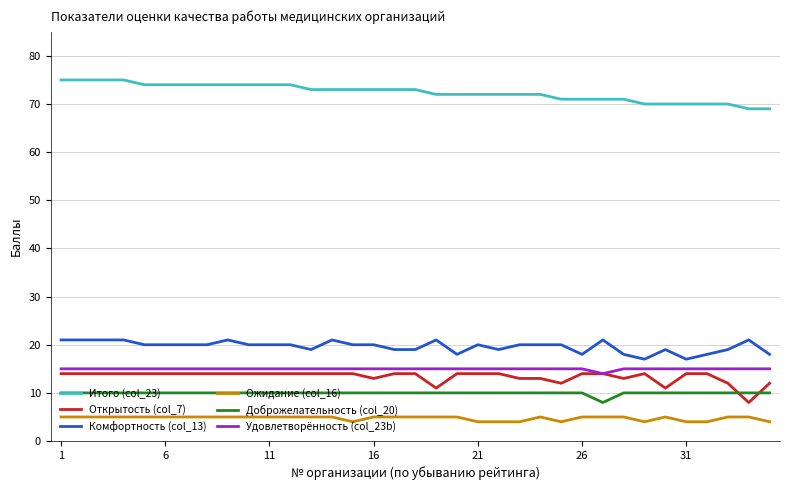

What is the minimum value for Ожидание (col_16)?

4